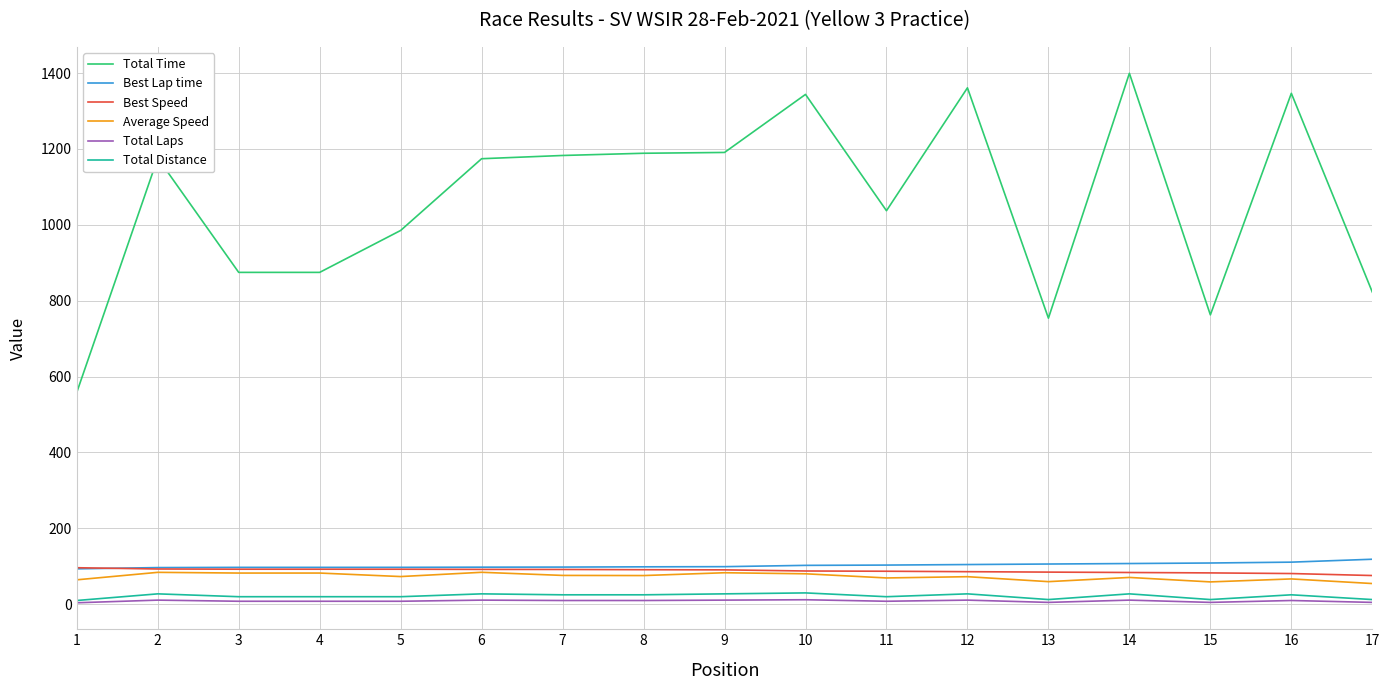

Is the value of Best Lap time at 17 greater than the value of Total Distance at 12?

Yes